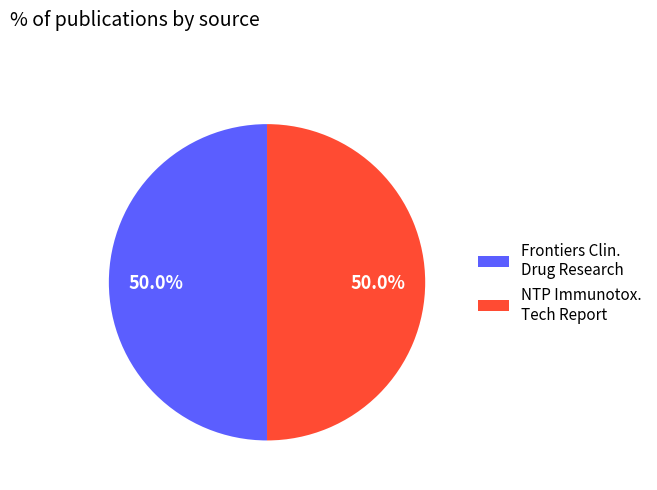

What percentage is NOT represented by NTP Immunotox. Tech Report?

50.0%